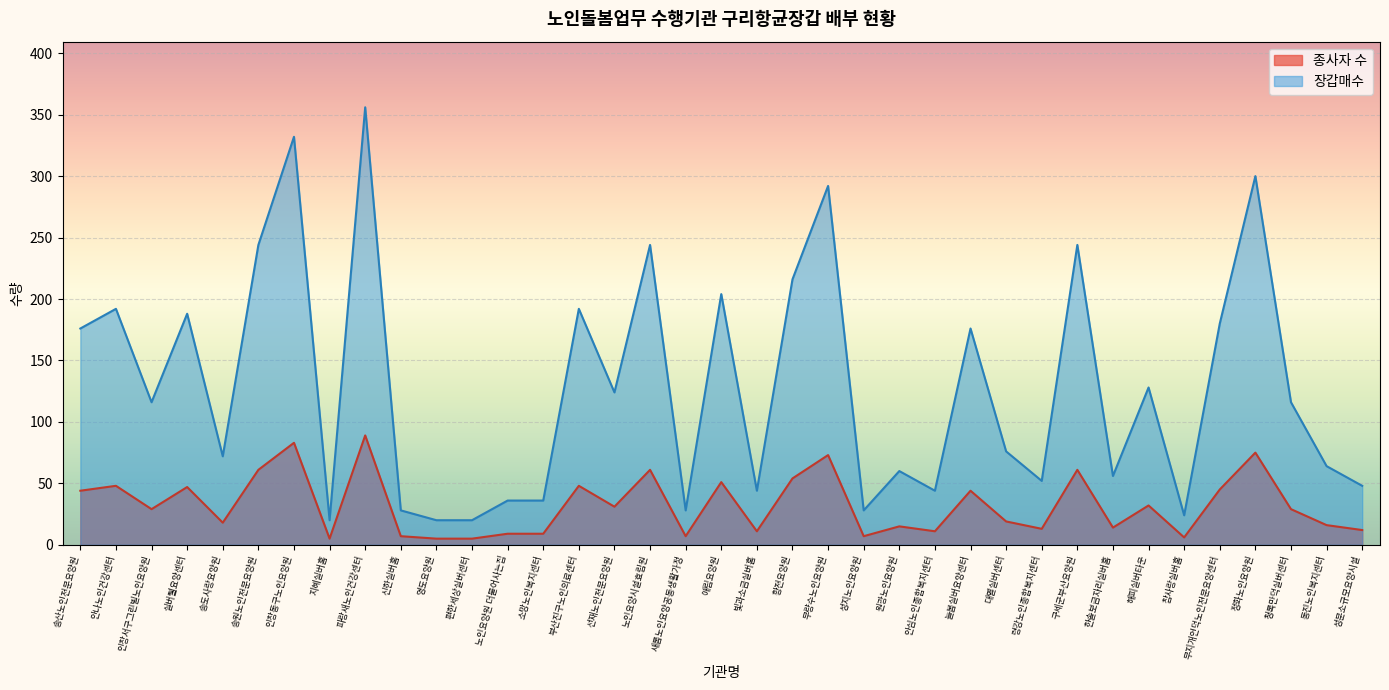

How many distinct data groups are displayed?

2